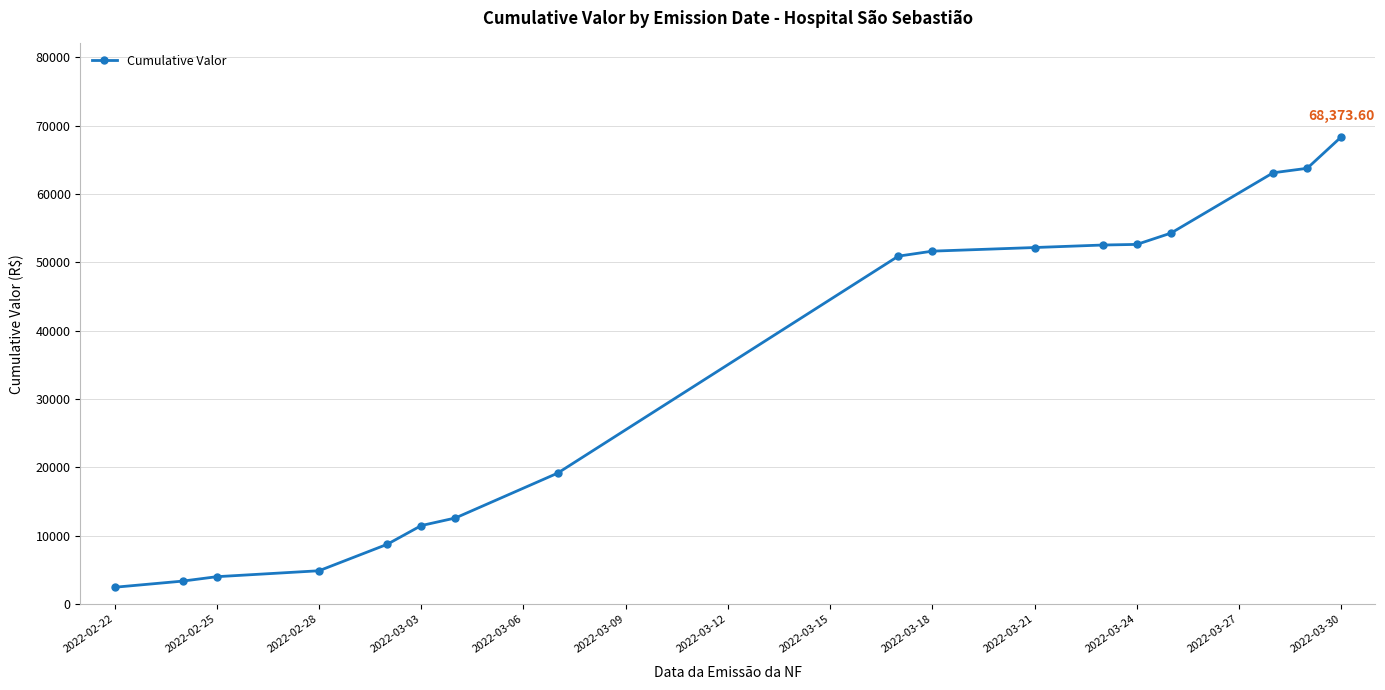

What is the greatest value displayed?

68373.6